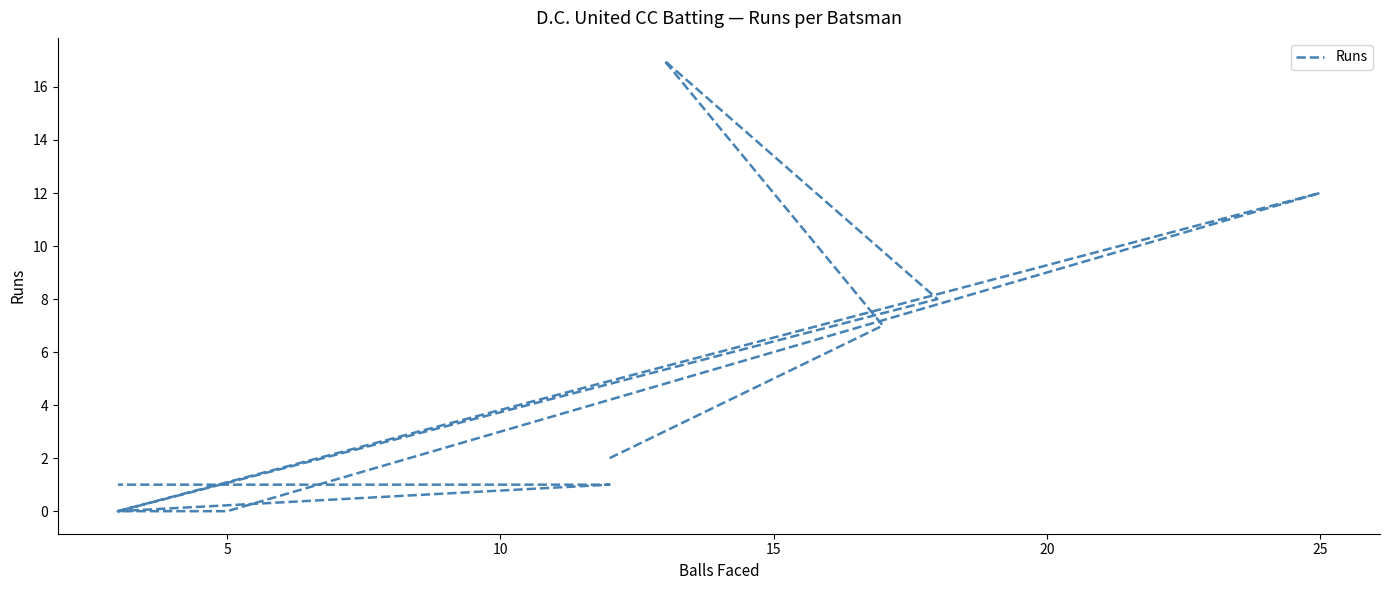

How many lines are shown in the chart?

1